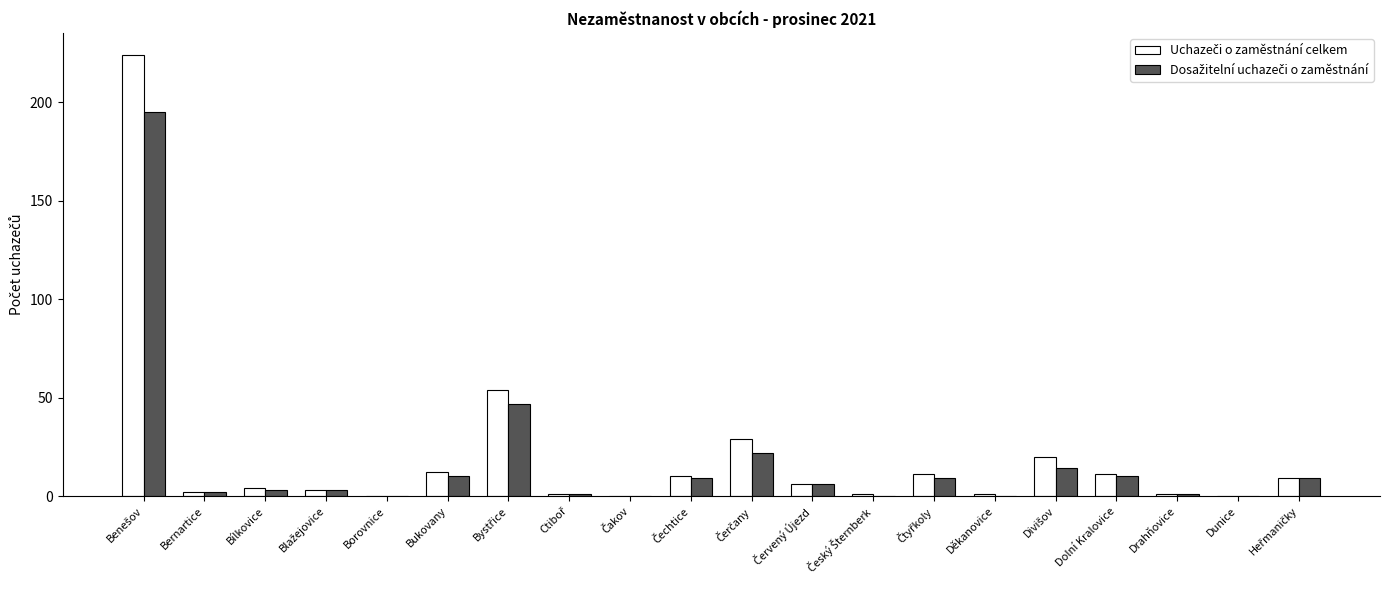

How many groups of bars are there?

20